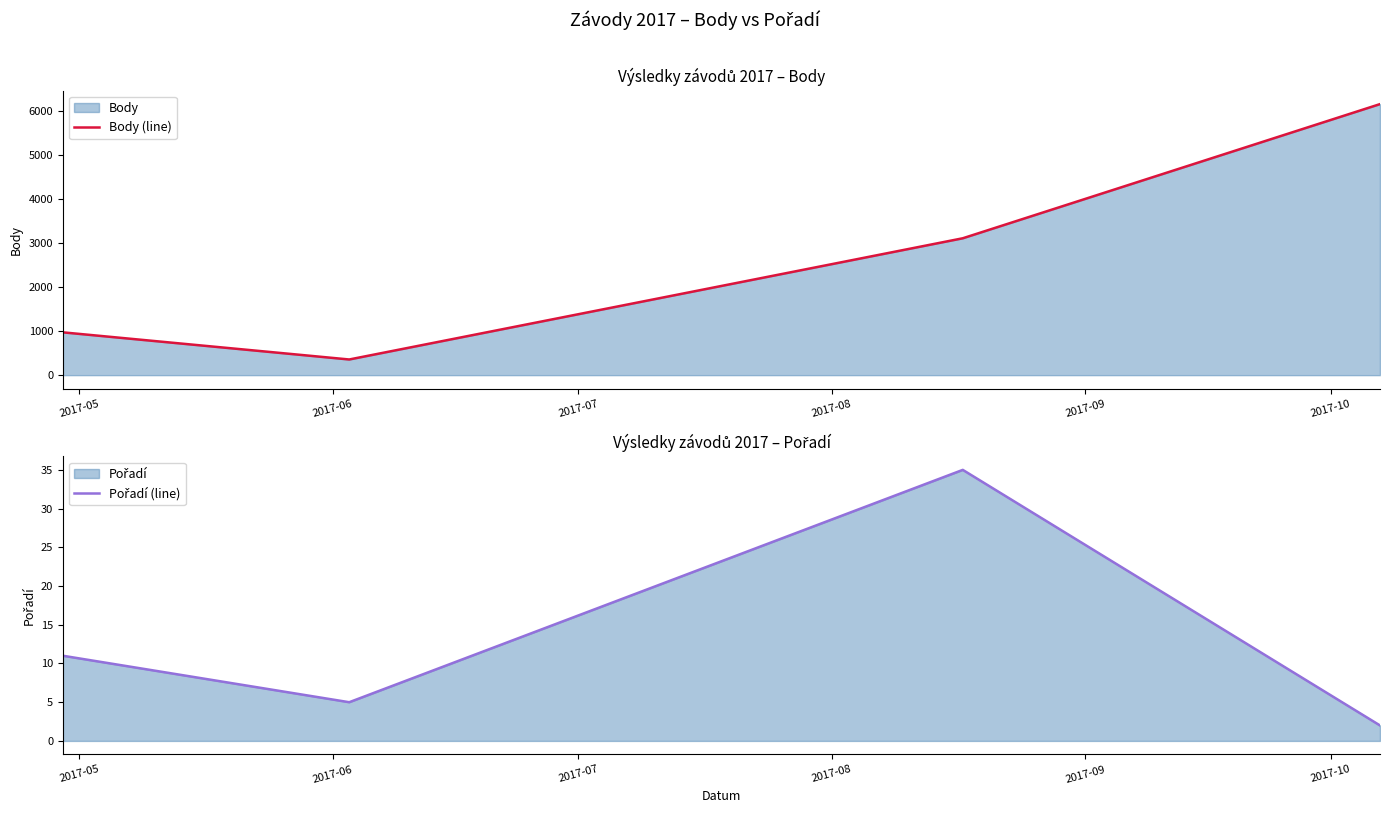

How many interior local valleys does the Body (line) series have?

1